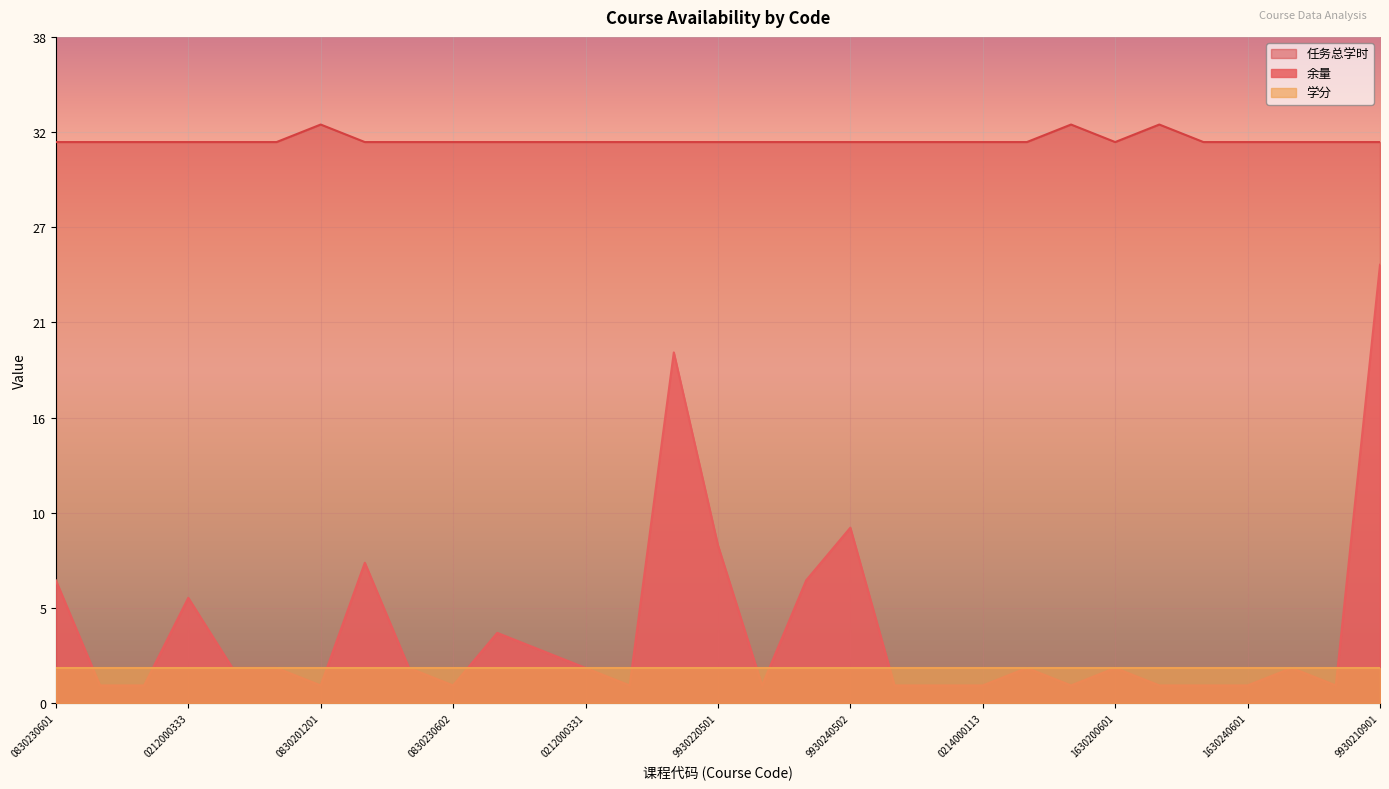

Is the value of 任务总学时 at 9920191202 greater than the value of 余量 at 0215000039?

Yes